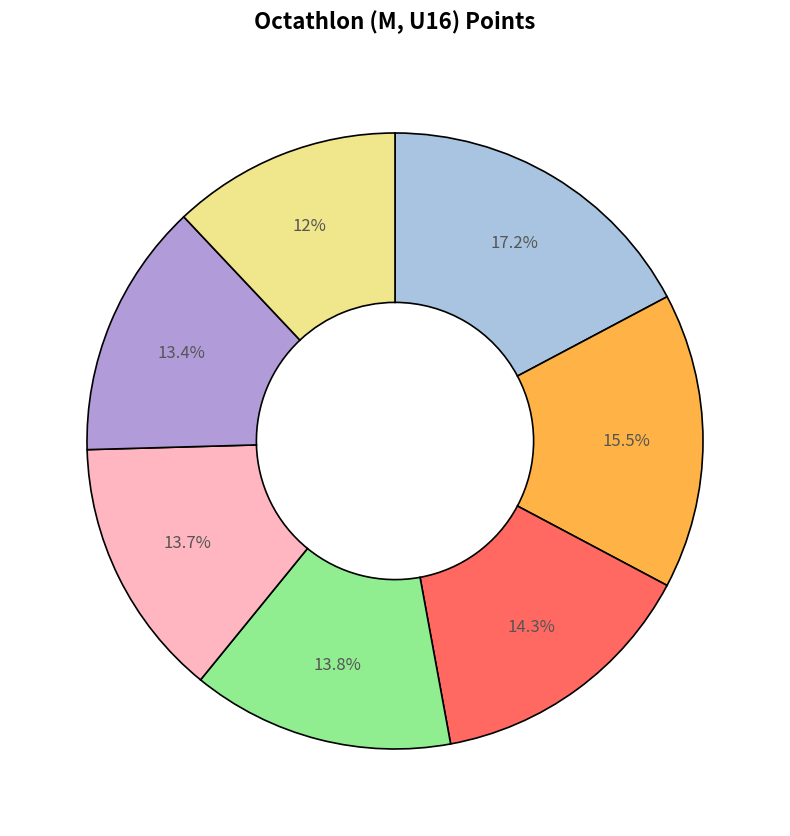

Is there any slice that represents more than half of the pie?

No